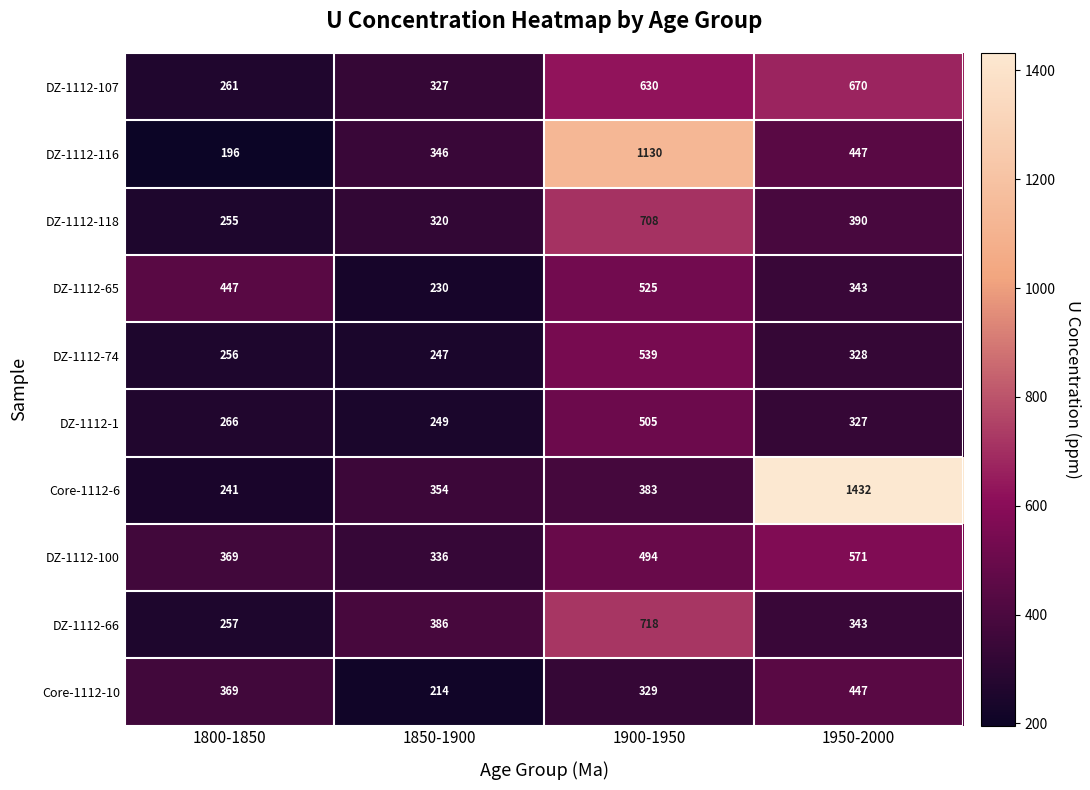

What is the spread (max minus min) of values at 1800-1850?

251